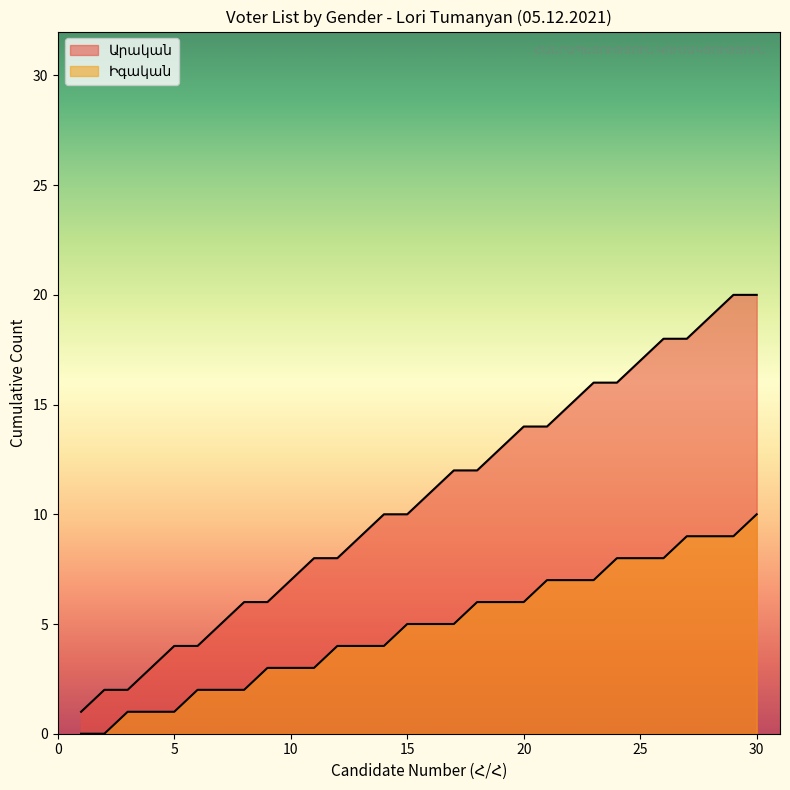

Does the chart have visible grid lines?

No